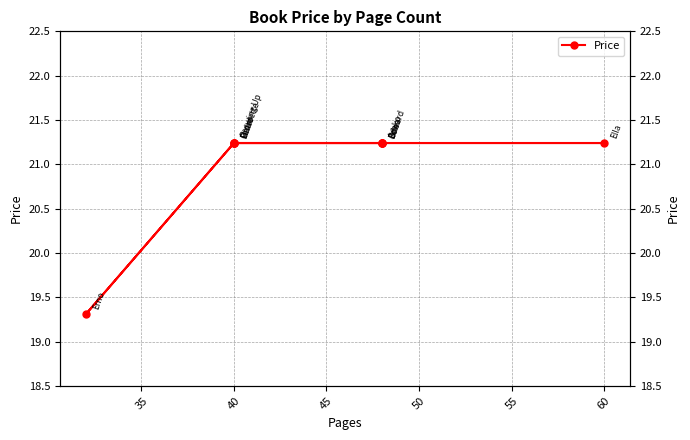

What is the sum of the values at 55 and 45?

42.5